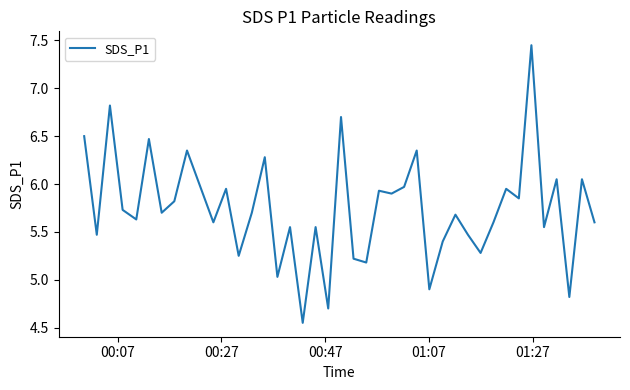

What is the difference between the maximum and minimum values?

2.9